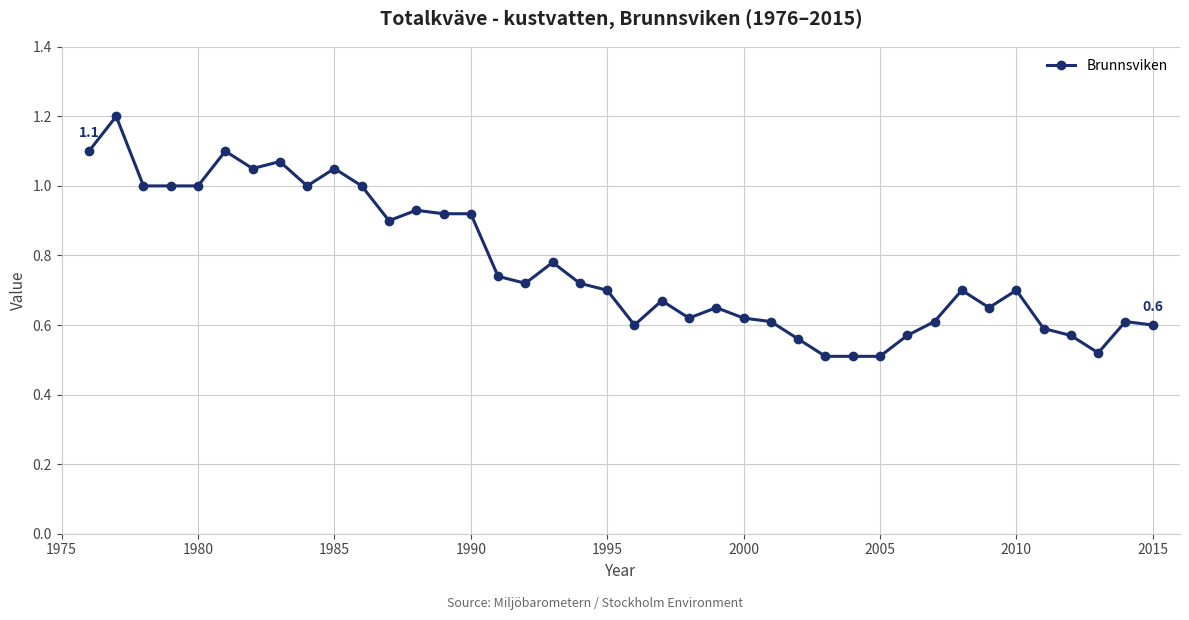

What is the sum of all values?

30.9